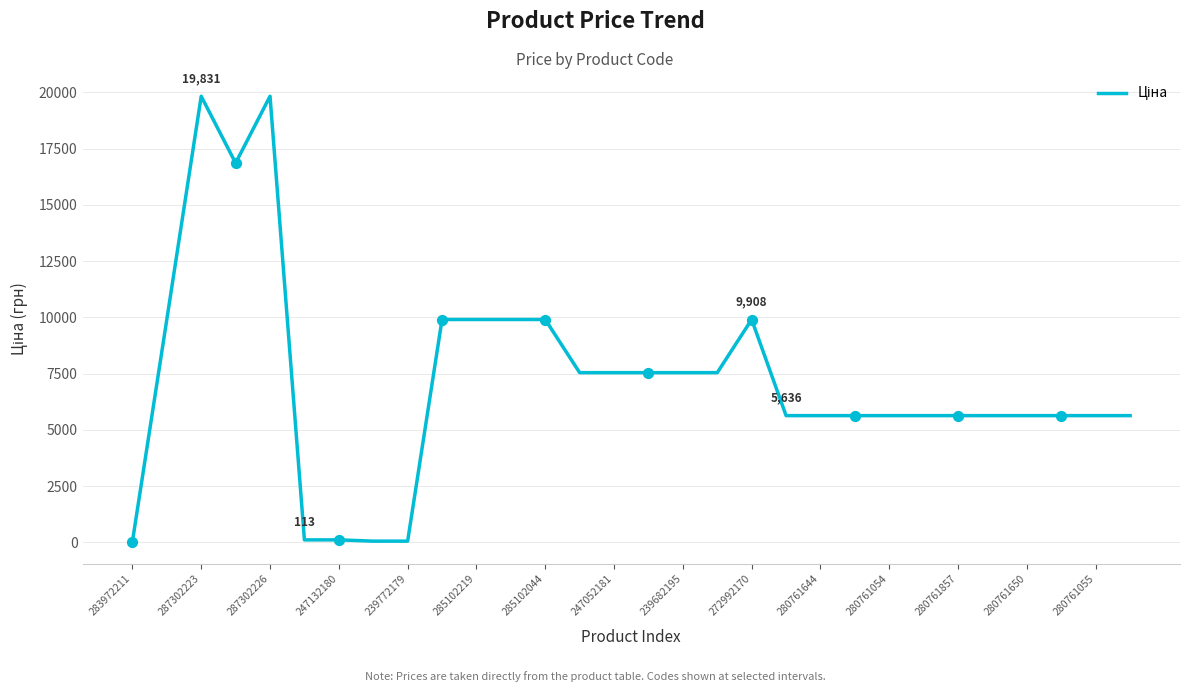

What is the difference between the maximum and minimum values?

19799.0